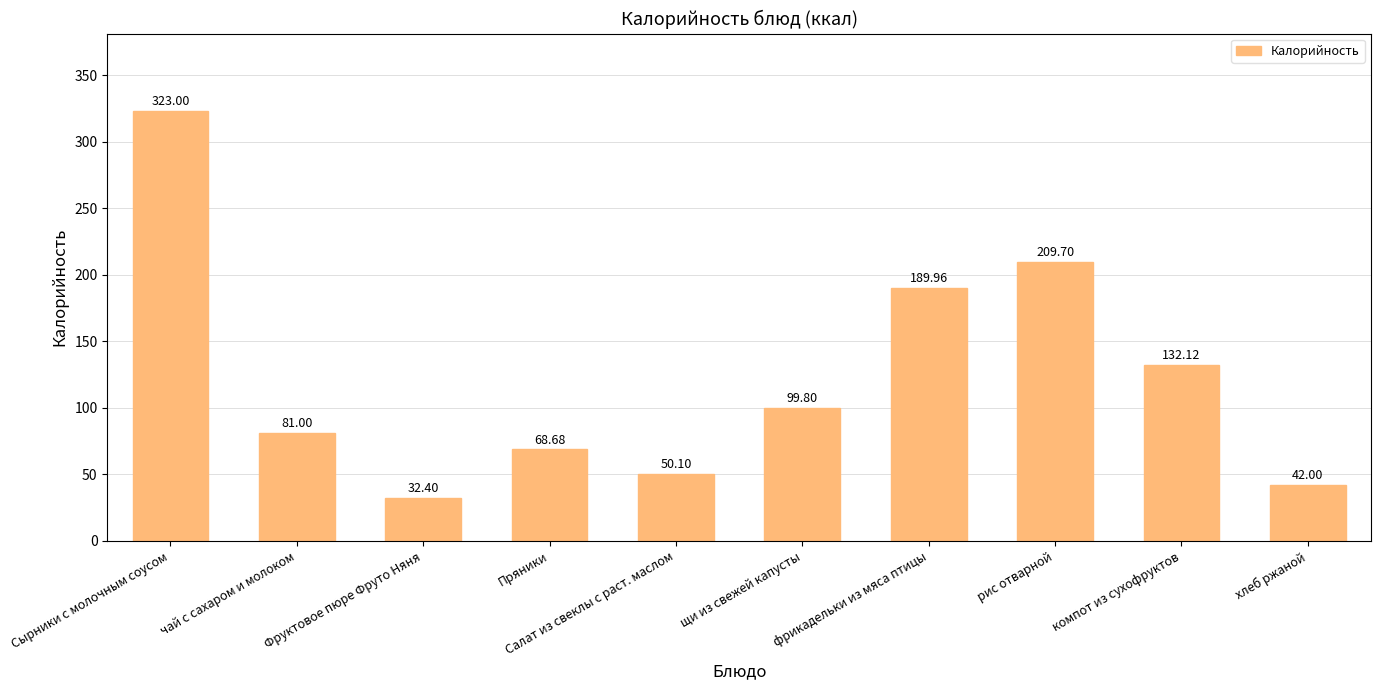

How many data points are less than 99?

5